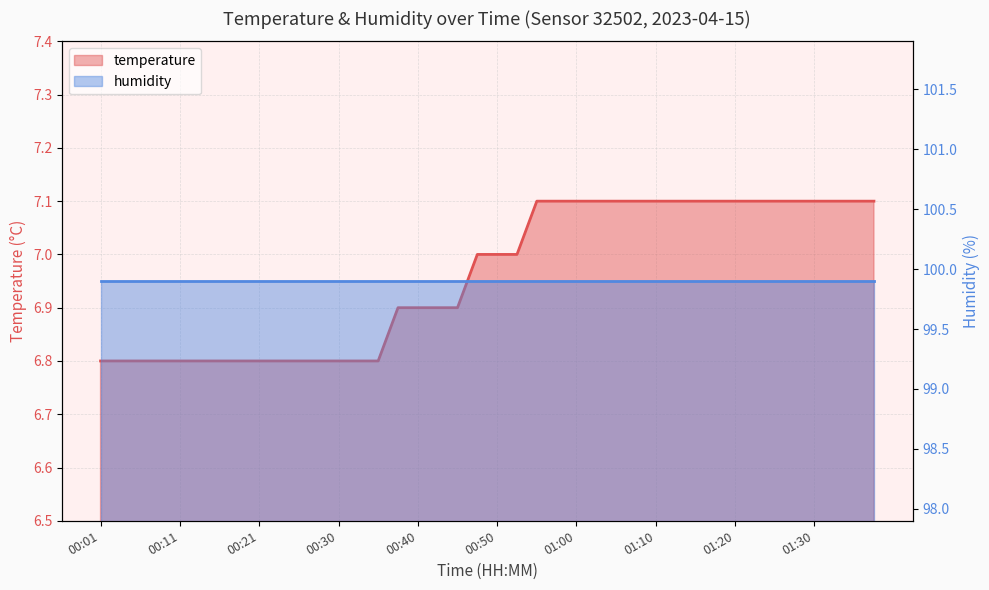

Between 00:50 and 01:05, which is larger?

01:05